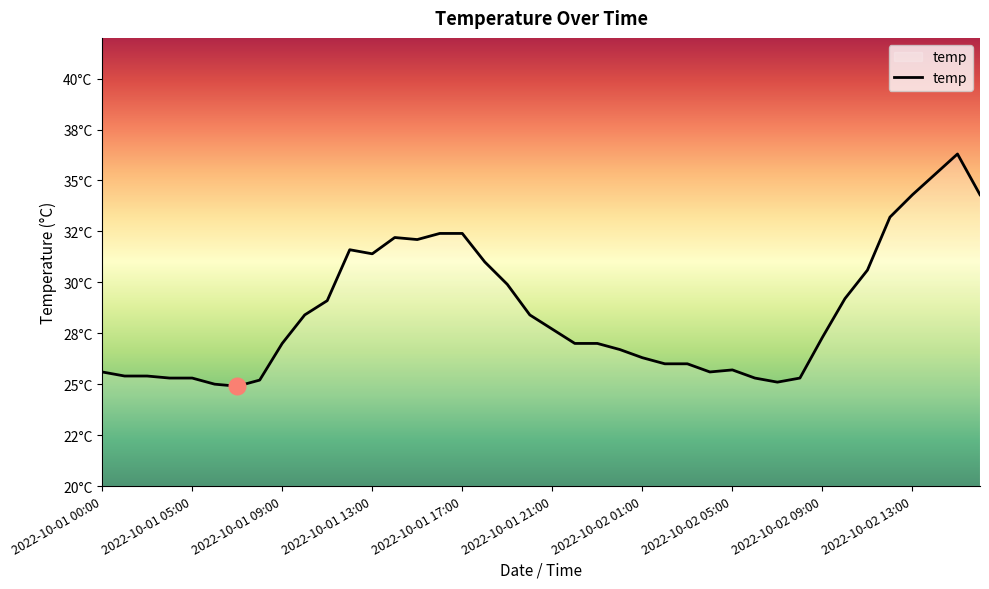

Does the chart have visible grid lines?

No